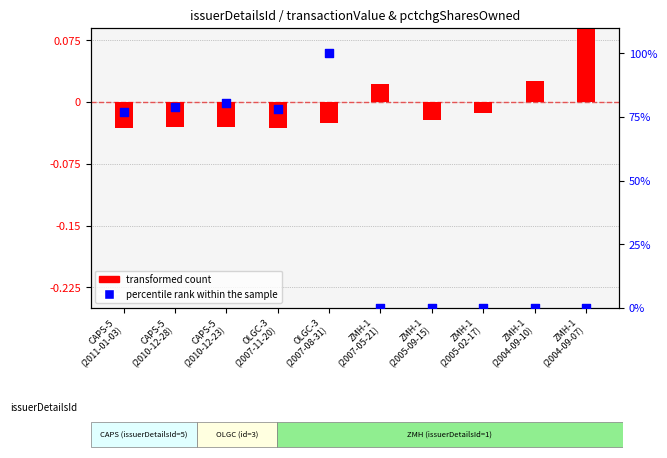

What is the change in value from CAPS-5
(2010-12-23) to ZMH-1
(2004-09-07)?

-80.4